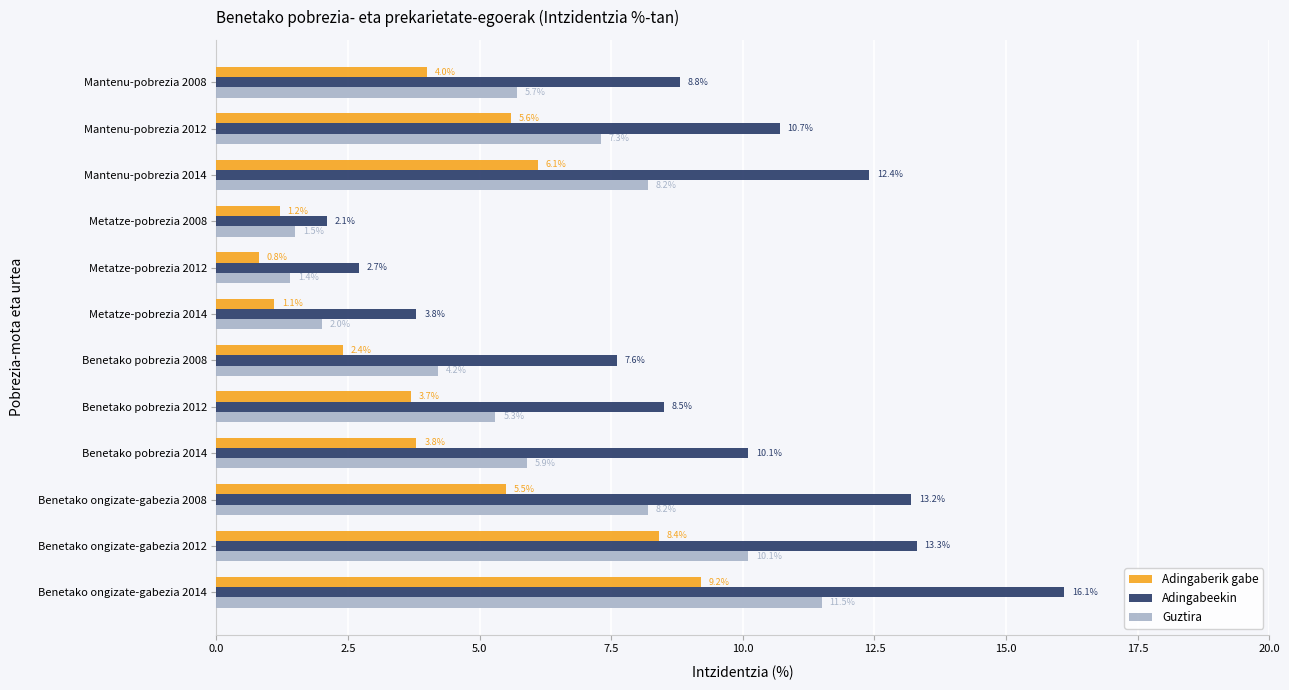

Is the value of Adingabeekin at Benetako pobrezia 2014 greater than the value of Guztira at Mantenu-pobrezia 2014?

Yes